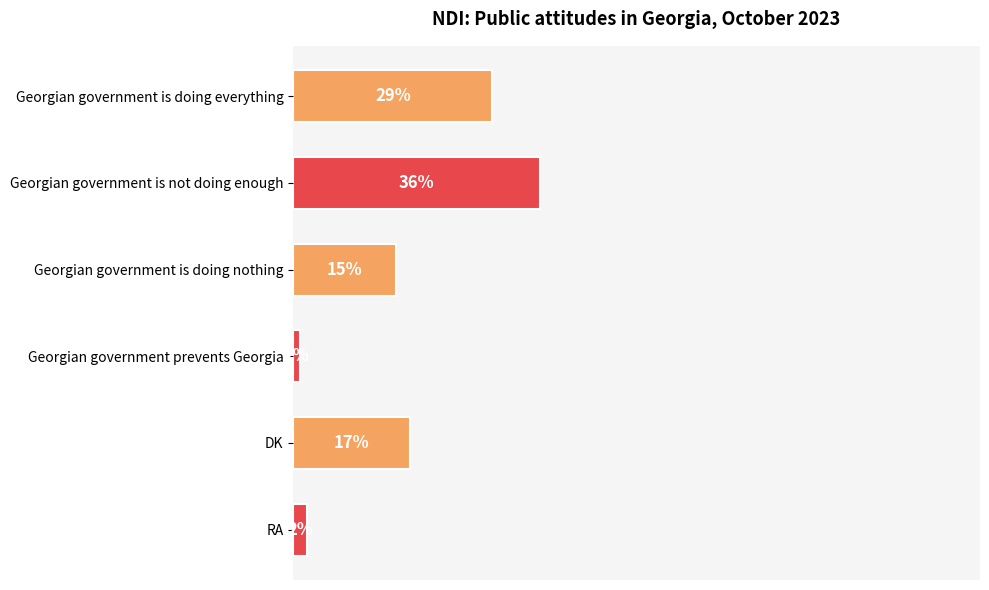

List the labels in order of value, largest first.

Georgian government is not doing enough, Georgian government is doing everything, DK, Georgian government is doing nothing, RA, Georgian government prevents Georgia